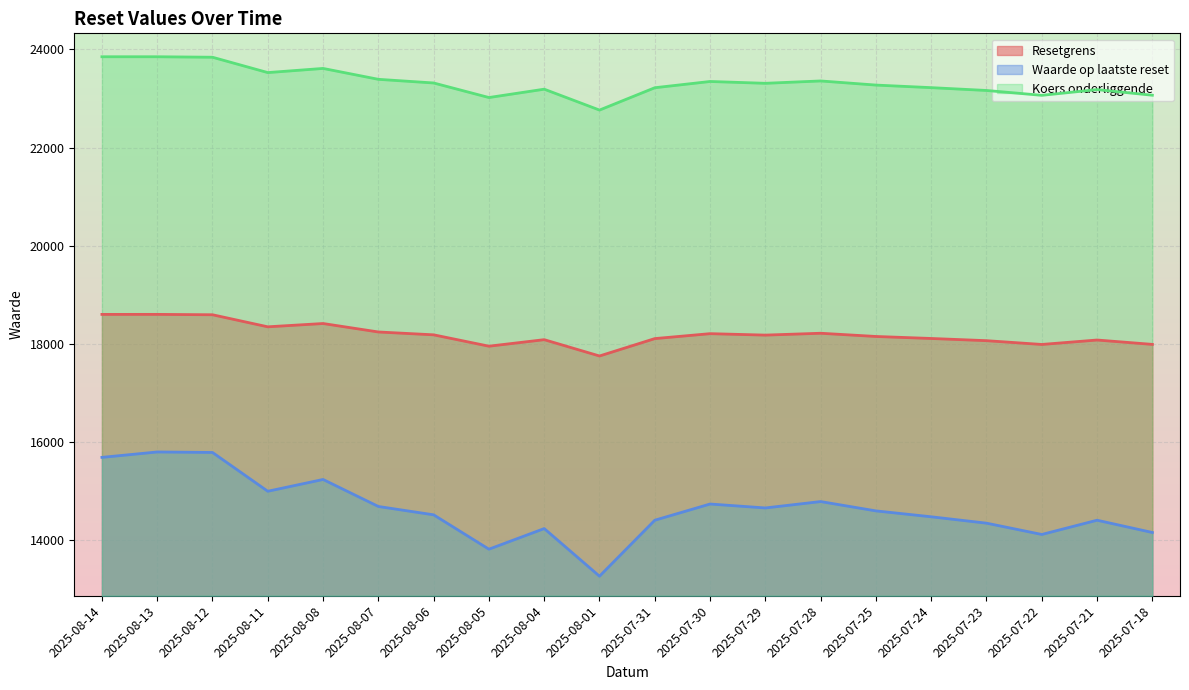

Rank the series at 2025-07-31 from lowest to highest value.

Waarde op laatste reset, Resetgrens, Koers onderliggende